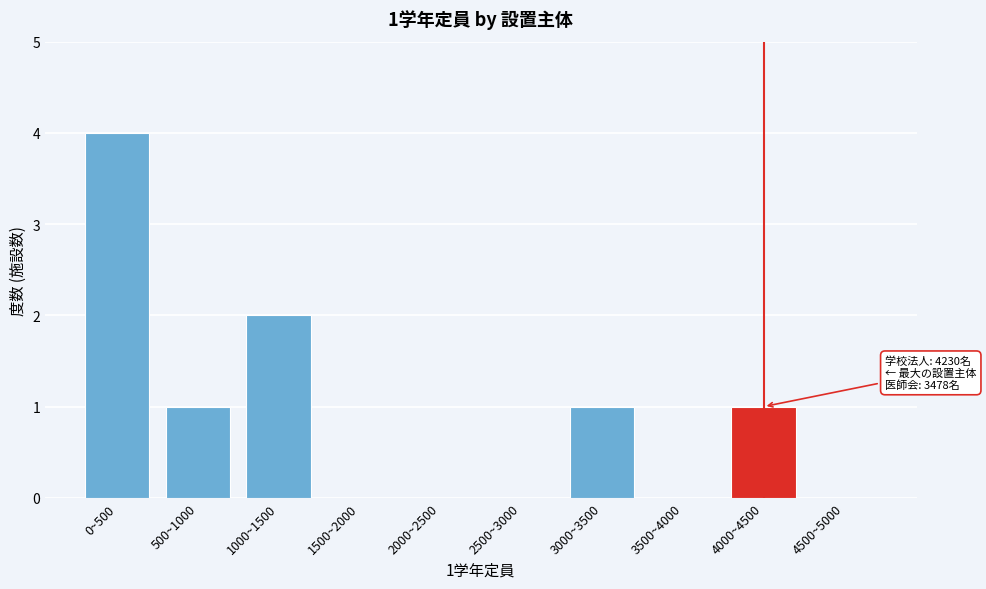

Reading right to left, what are all the values shown in this chart?

4500~5000=0	4000~4500=1	3500~4000=0	3000~3500=1	2500~3000=0	2000~2500=0	1500~2000=0	1000~1500=2	500~1000=1	0~500=4